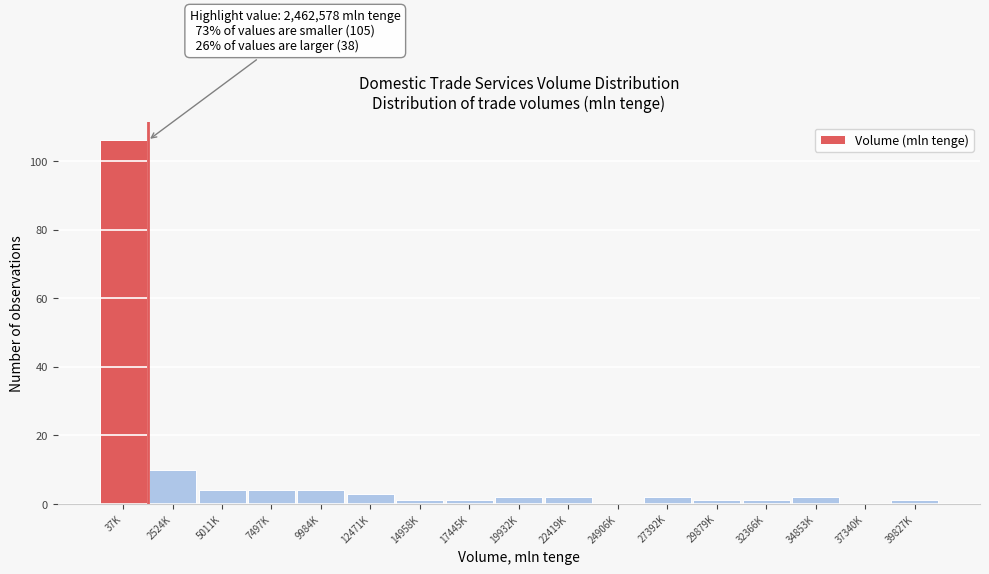

Reading left to right, what are all the values shown in this chart?

37K=106	2524K=10	5011K=4	7497K=4	9984K=4	12471K=3	14958K=1	17445K=1	19932K=2	22419K=2	24906K=0	27392K=2	29879K=1	32366K=1	34853K=2	37340K=0	39827K=1